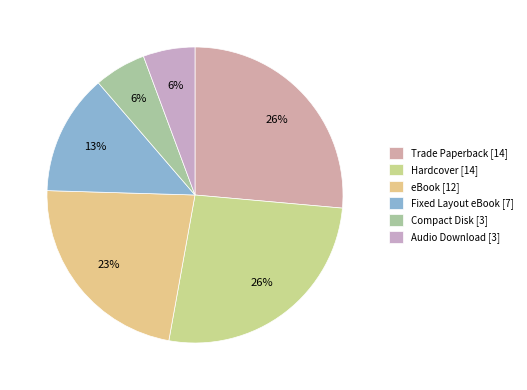

What is the largest slice in the pie chart?

Trade Paperback [14]